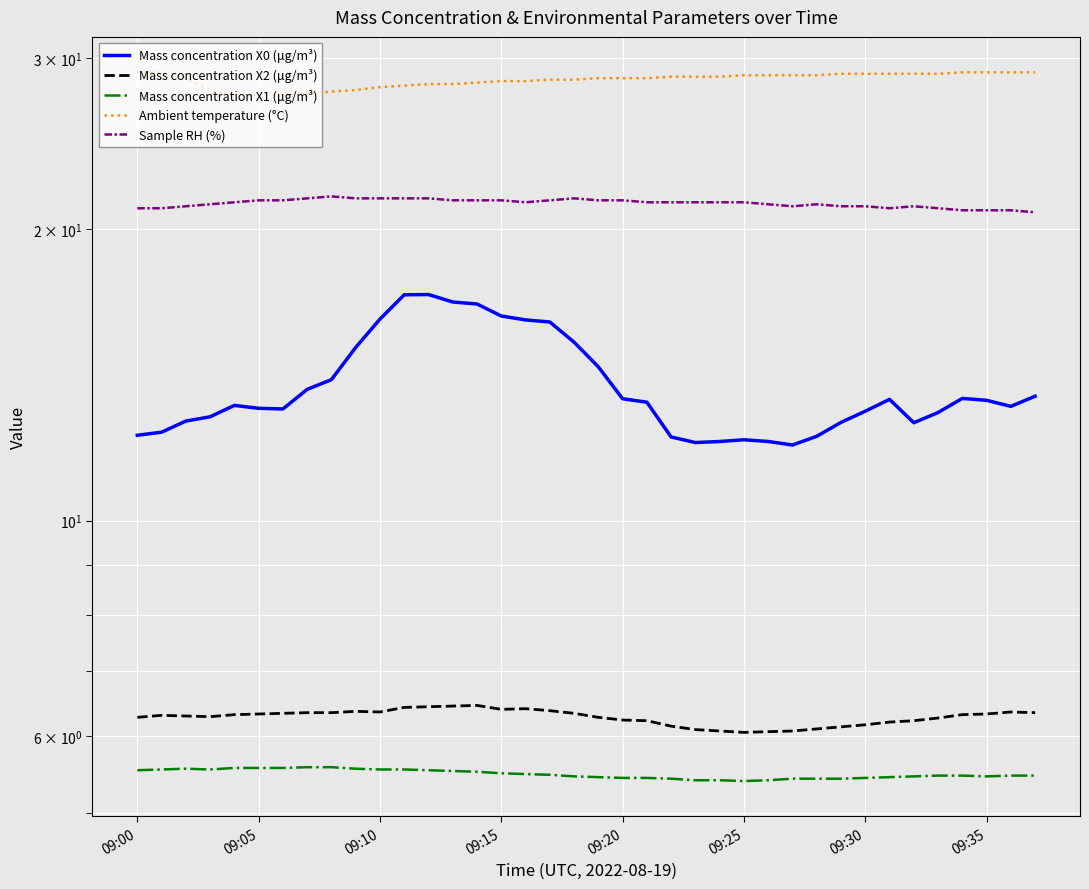

Does the chart display data point markers on the line(s)?

No